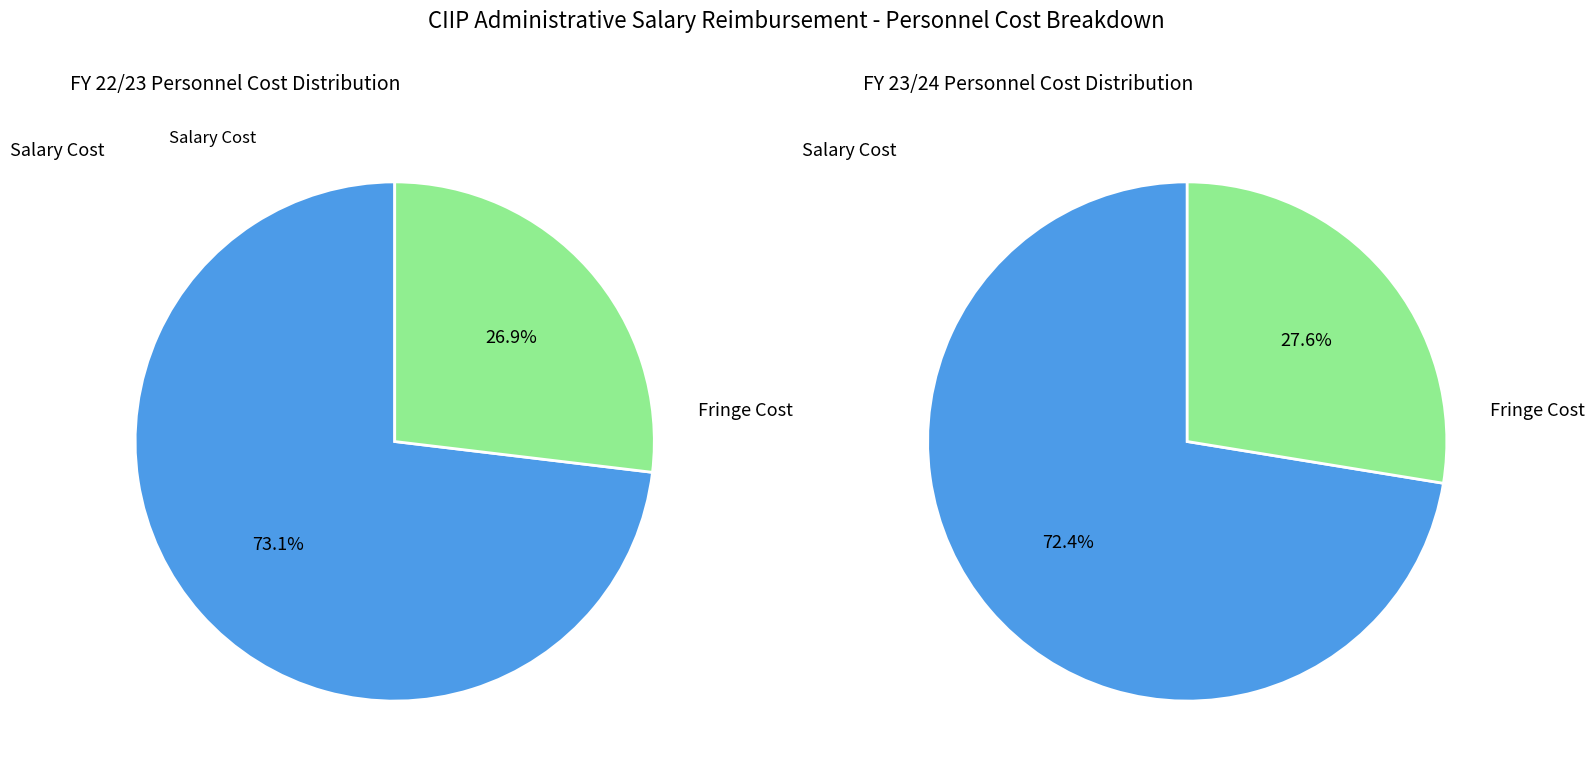

Which category has the smallest portion of the pie?

Position 2